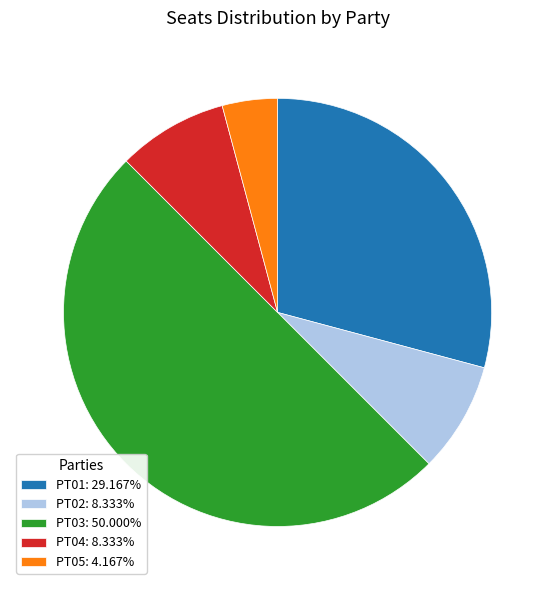

Approximately how many times larger is the value at PT04: 8.333% compared to PT01: 29.167%?

0.3